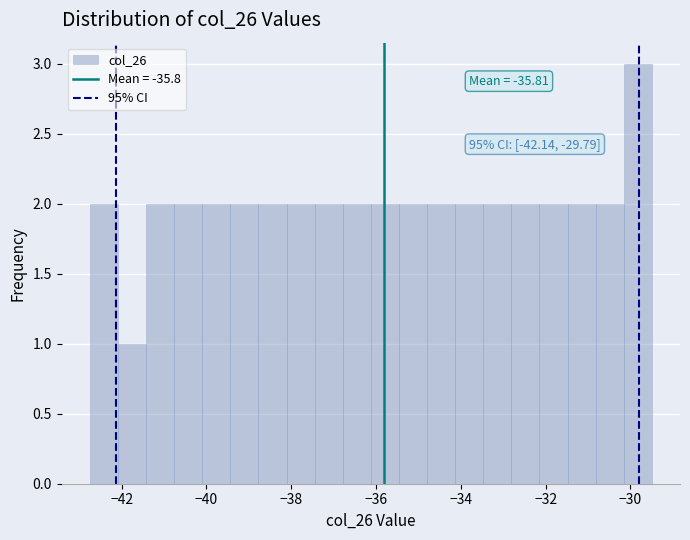

Around what value on the x-axis is the tallest bar? Give the approximate position of its centre, as read against the axis.

-29.8